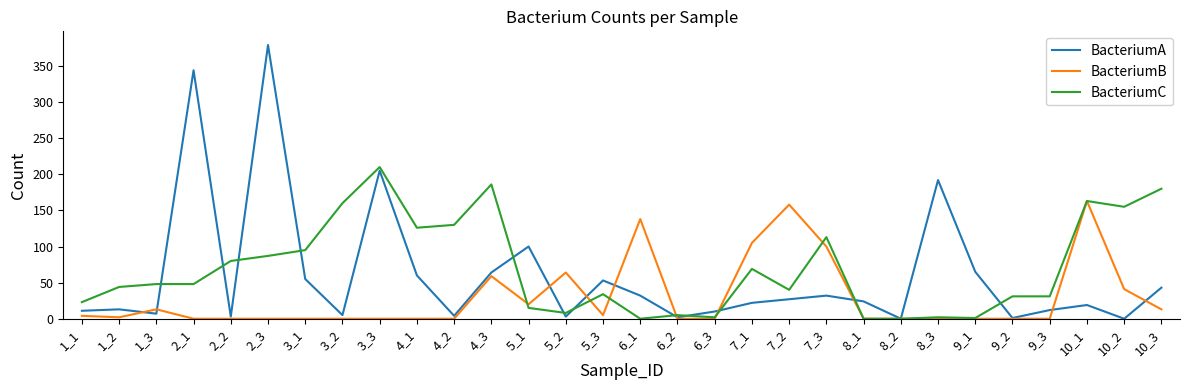

What is the difference between the maximum and minimum values in the BacteriumA series?

379